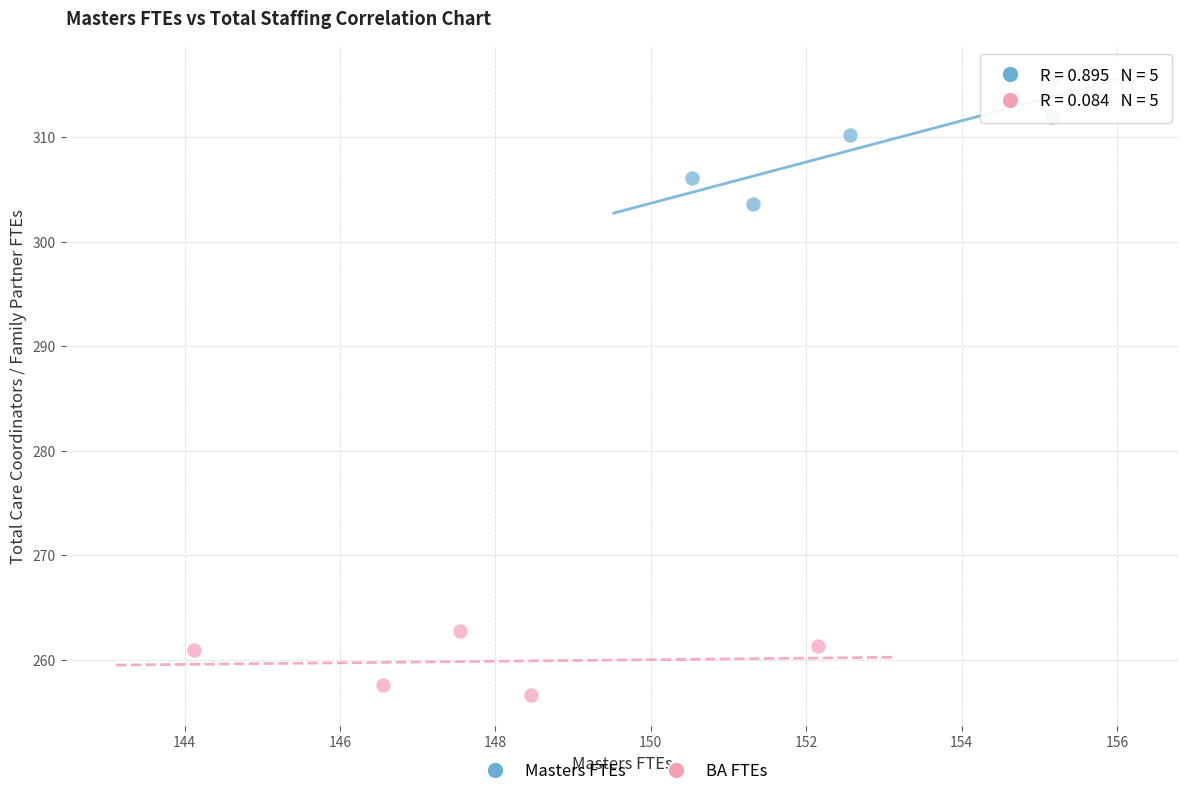

Which series has the widest spread of Y values?

Masters FTEs